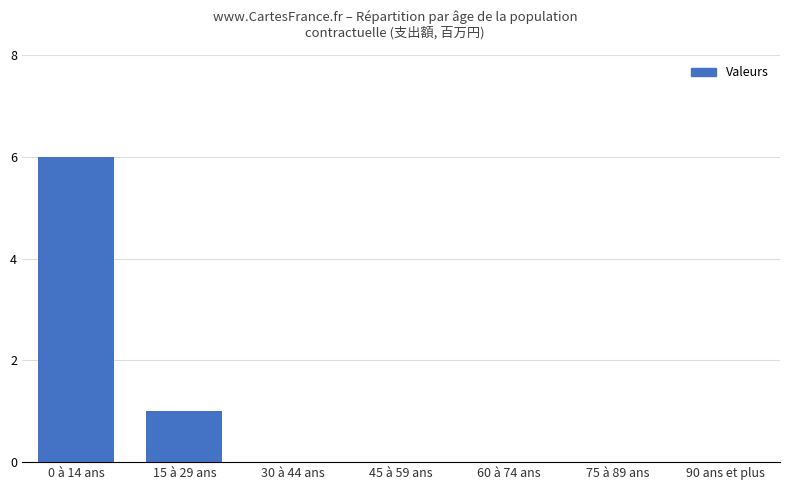

How many categories are shown in the chart?

7